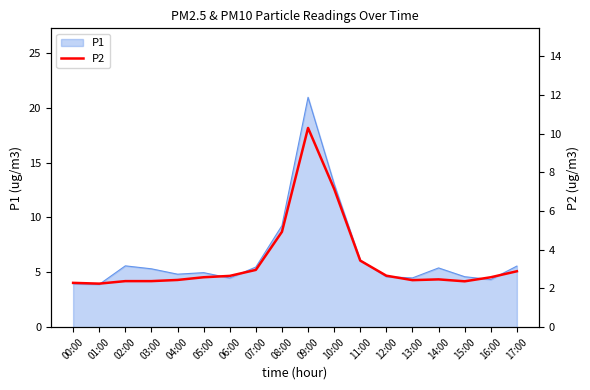

Reading left to right, list all the values displayed in this chart.

00:00=2.3	01:00=2.2	02:00=2.4	03:00=2.4	04:00=2.4	05:00=2.6	06:00=2.6	07:00=3.0	08:00=4.9	09:00=10.3	10:00=7.2	11:00=3.4	12:00=2.7	13:00=2.4	14:00=2.5	15:00=2.4	16:00=2.6	17:00=2.9